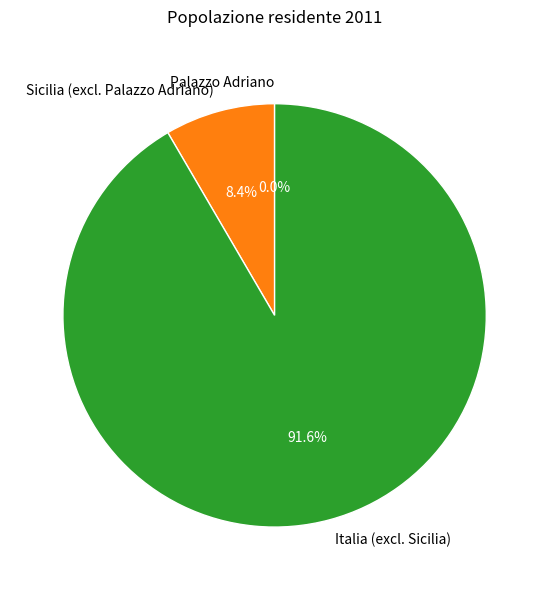

Which slice is the largest?

Italia (excl. Sicilia)